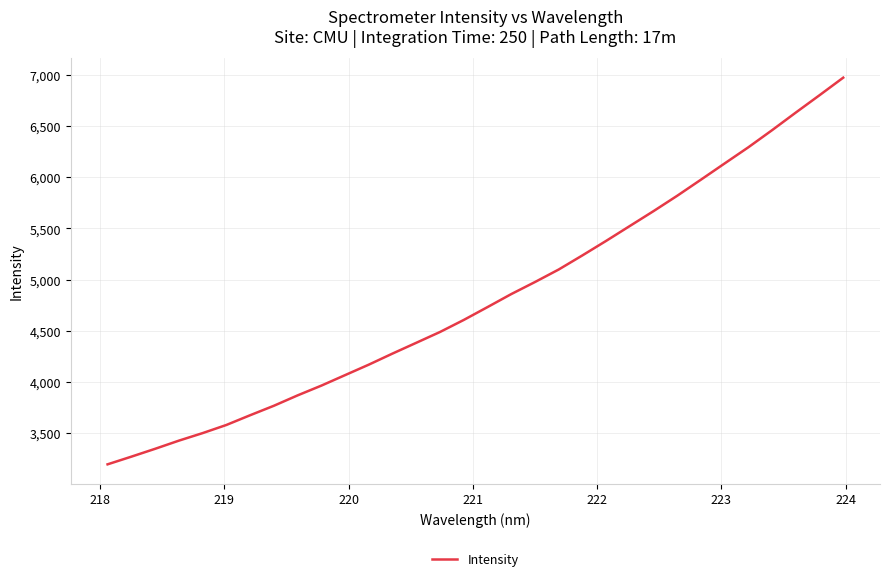

What is the greatest value displayed?

6972.2